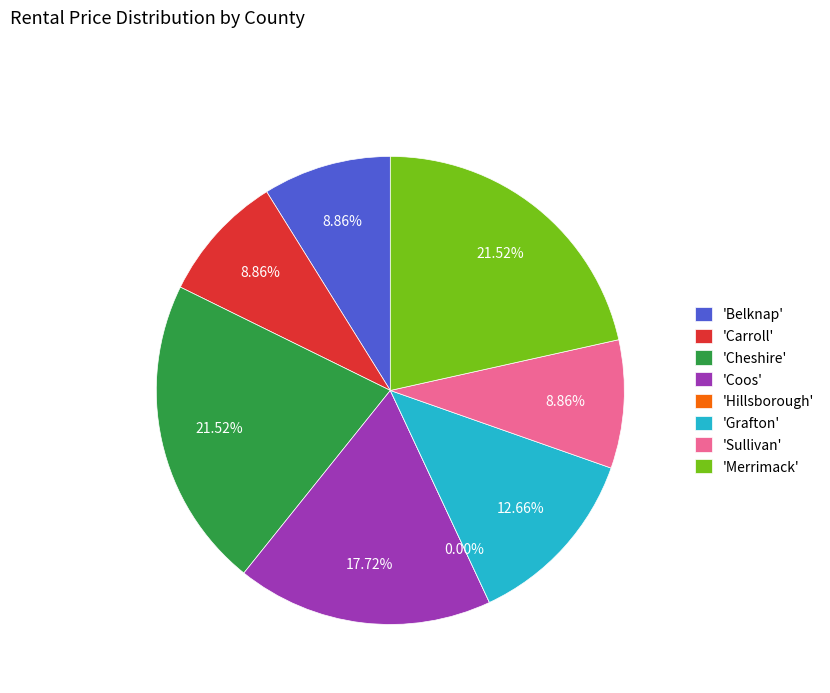

How many slices are in this pie chart?

8